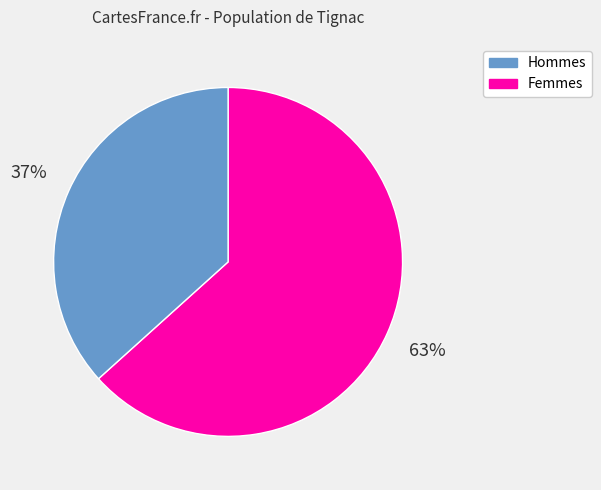

To the nearest percent, what is the average slice percentage?

50%